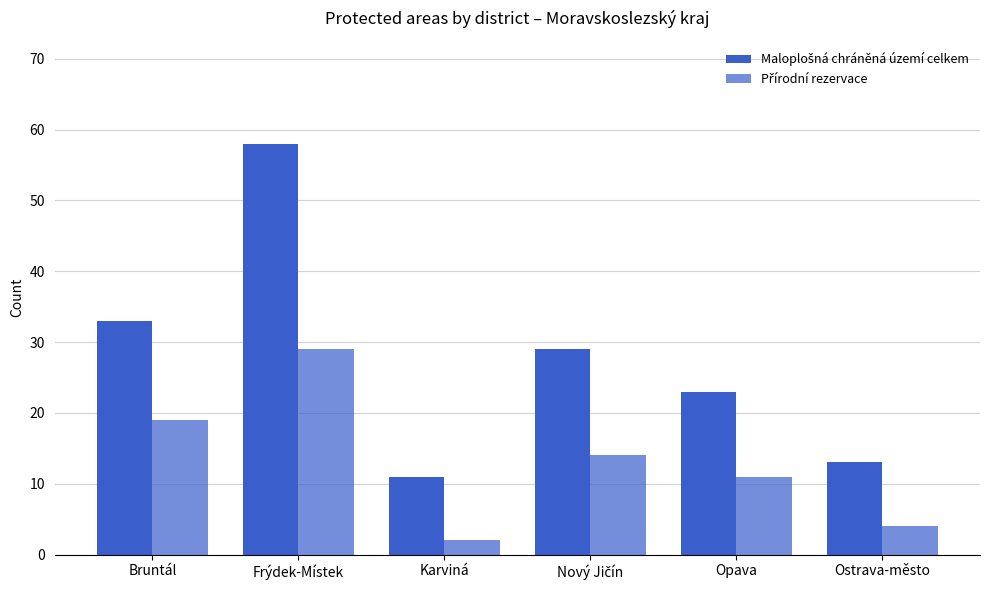

How many groups of bars are there?

6